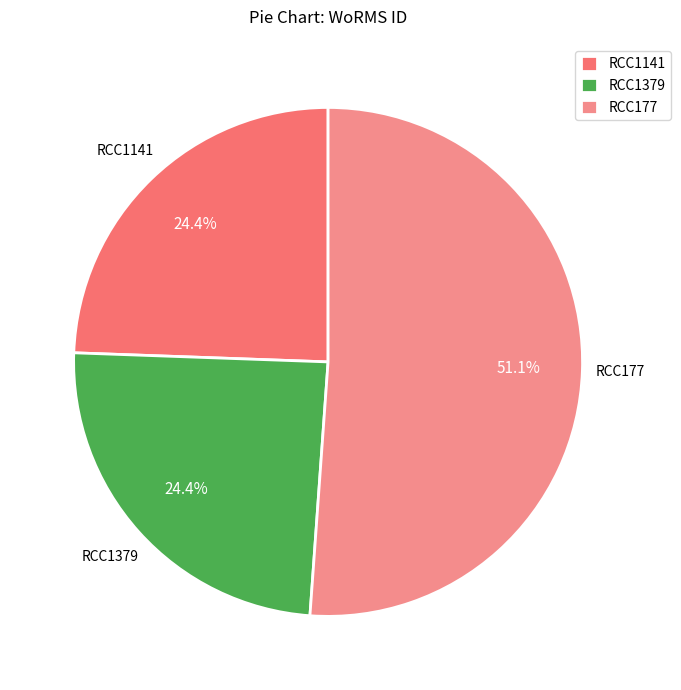

True or false: RCC1141 accounts for 24% of the total.

True